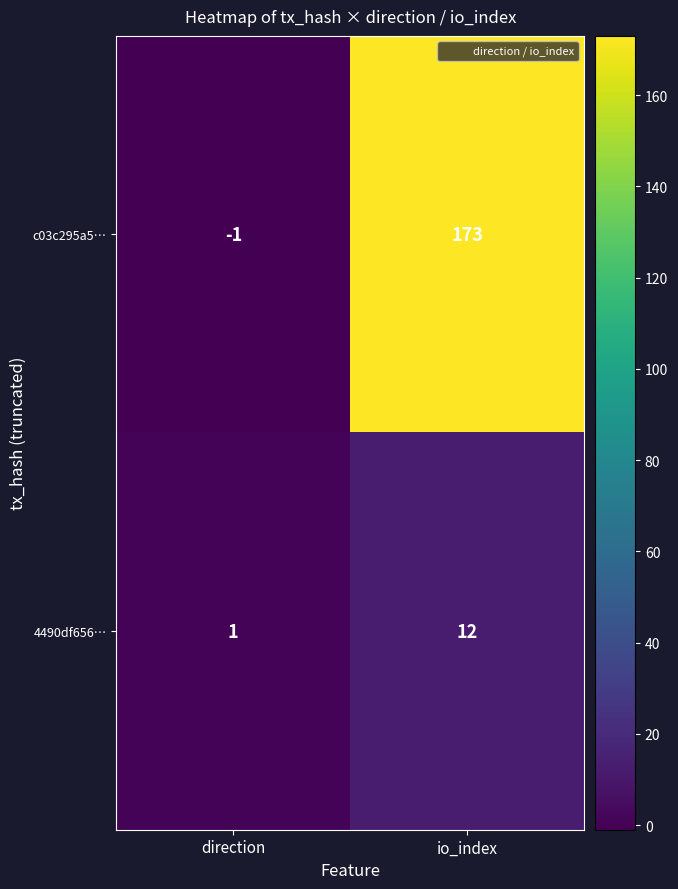

How many positive values does the c03c295a5… series have?

1